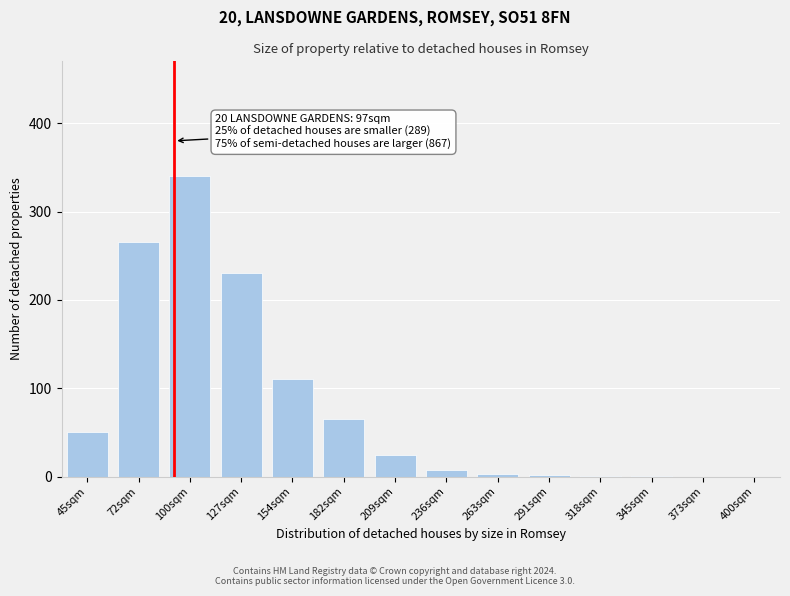

Which label corresponds to the largest value in the chart?

100sqm